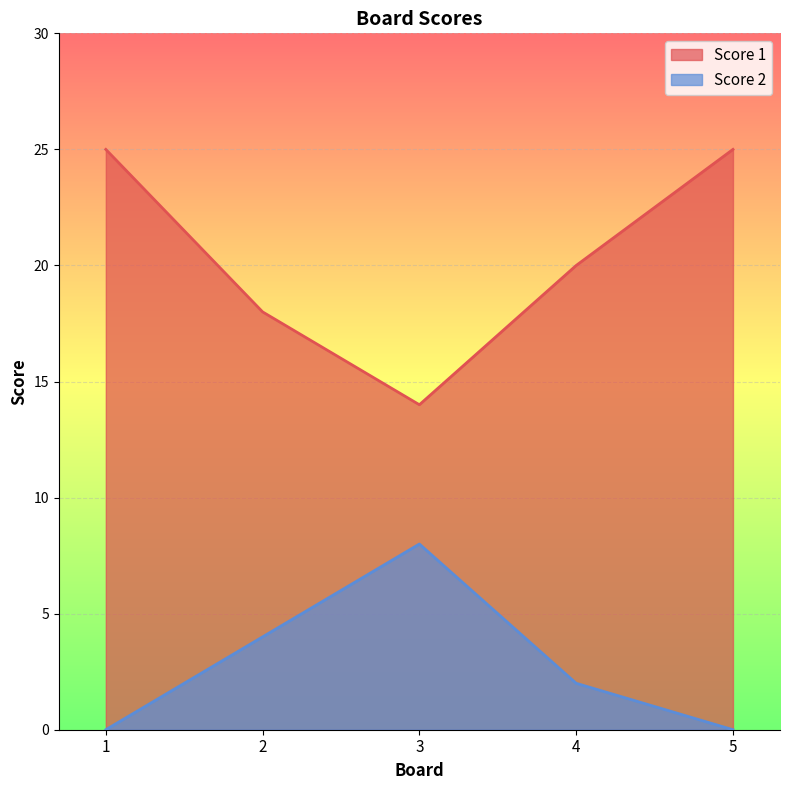

True or false: Score 1 and Score 2 cross at least once.

False